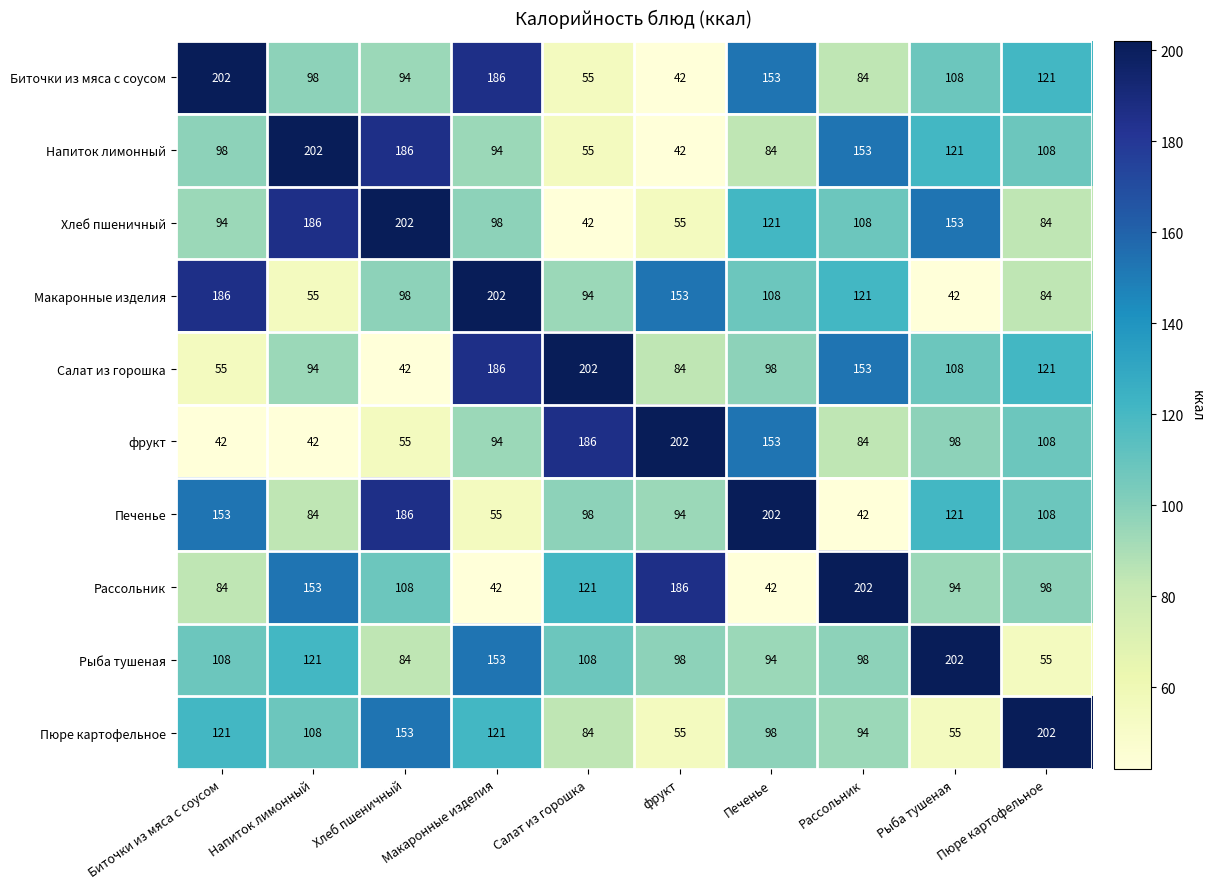

How many distinct data groups are displayed?

10